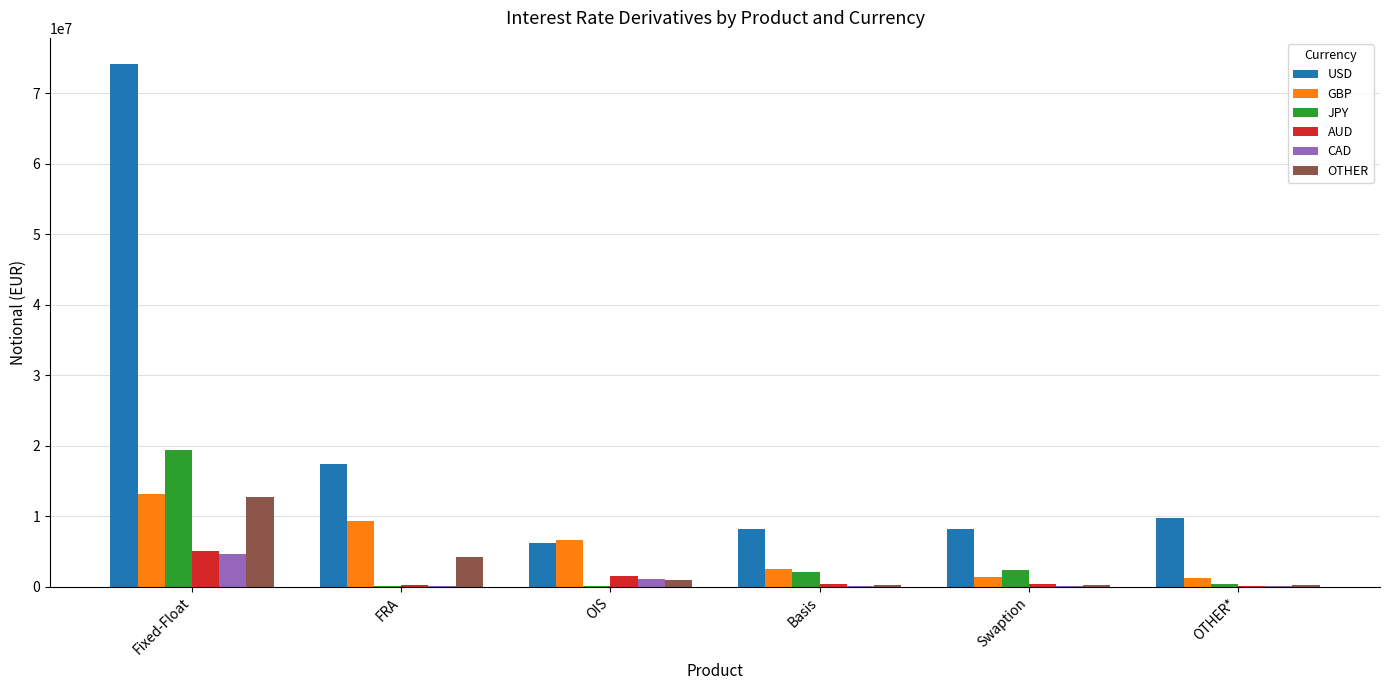

What are all the series names shown in the legend?

USD, GBP, JPY, AUD, CAD, OTHER